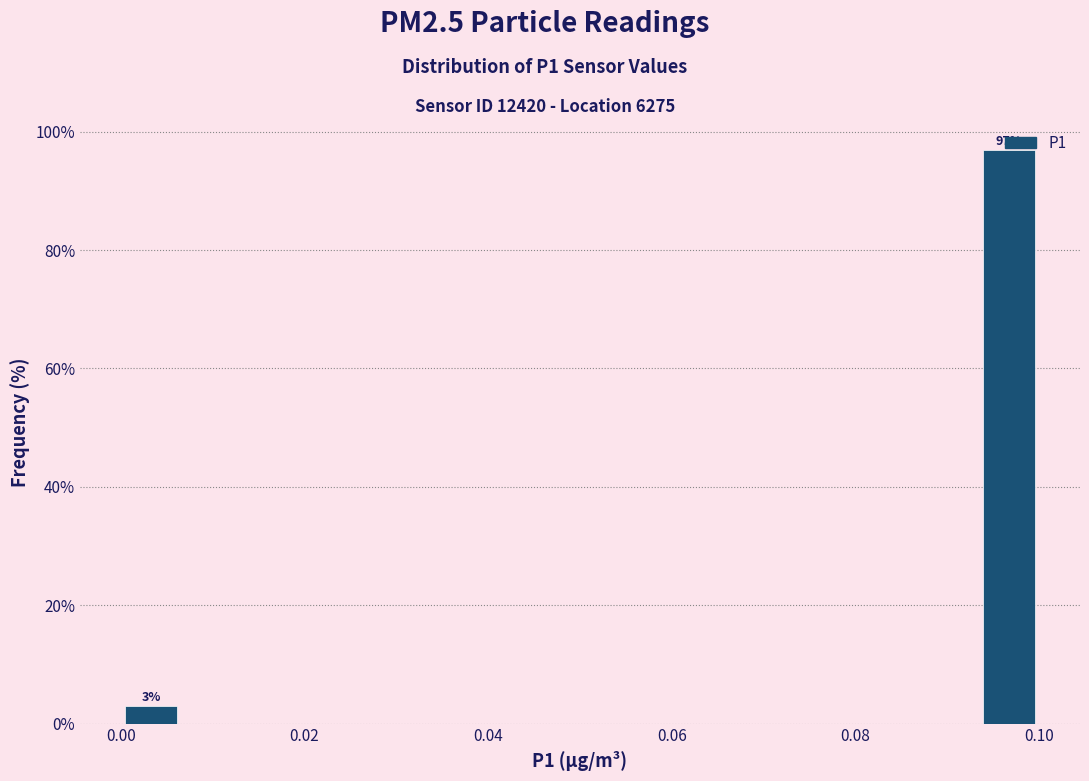

Read against the x-axis, roughly where is the centre of the tallest bar?

0.096